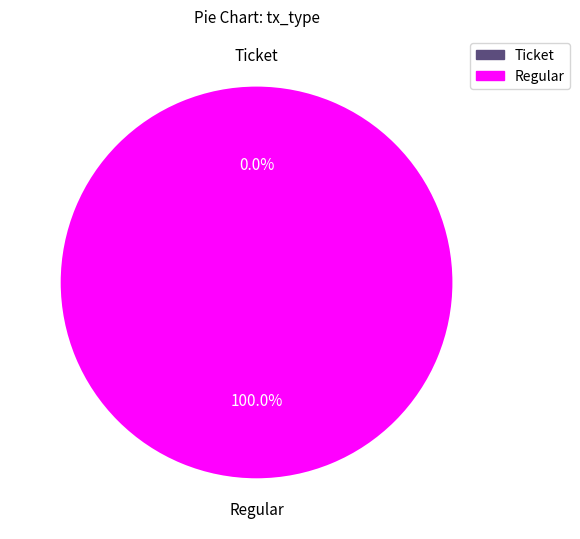

Rank the categories by value from highest to lowest.

Regular, Ticket